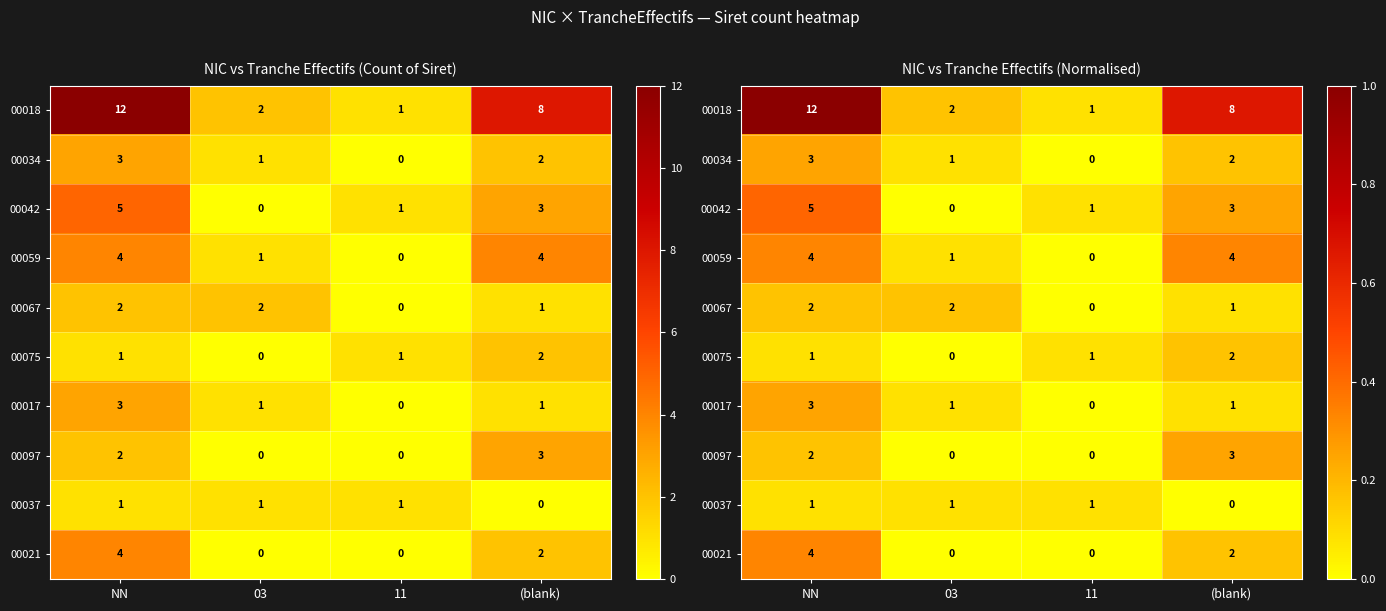

What is the difference between the second highest and minimum values in the 00017 series?

0.1